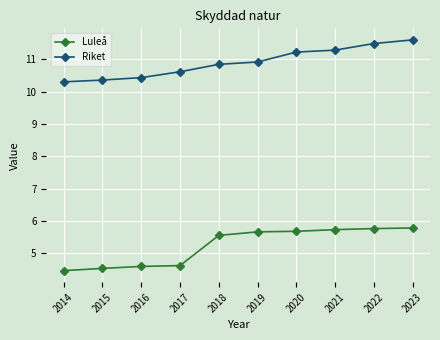

What value does the Riket series have at 2015?

10.4